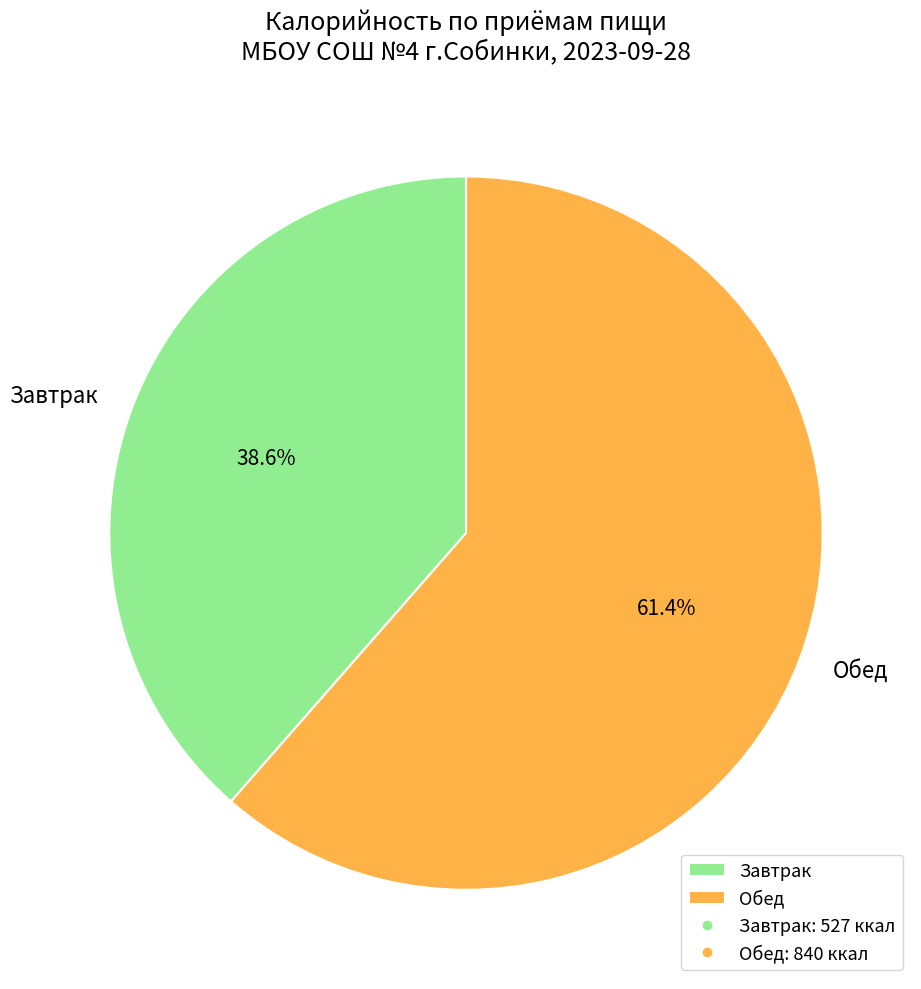

To the nearest percent, what is the difference between the largest and smallest slice percentages?

23%